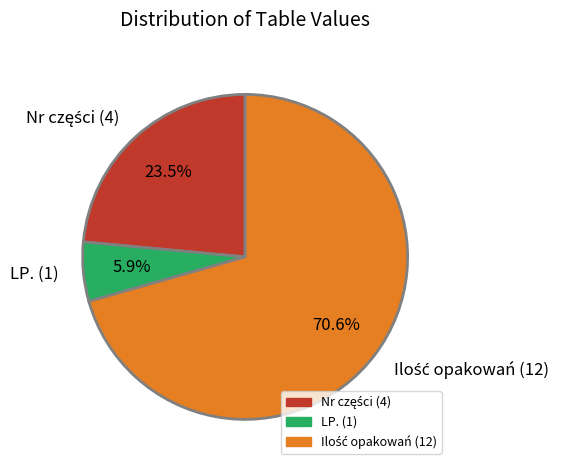

Does any single category account for the majority?

Yes